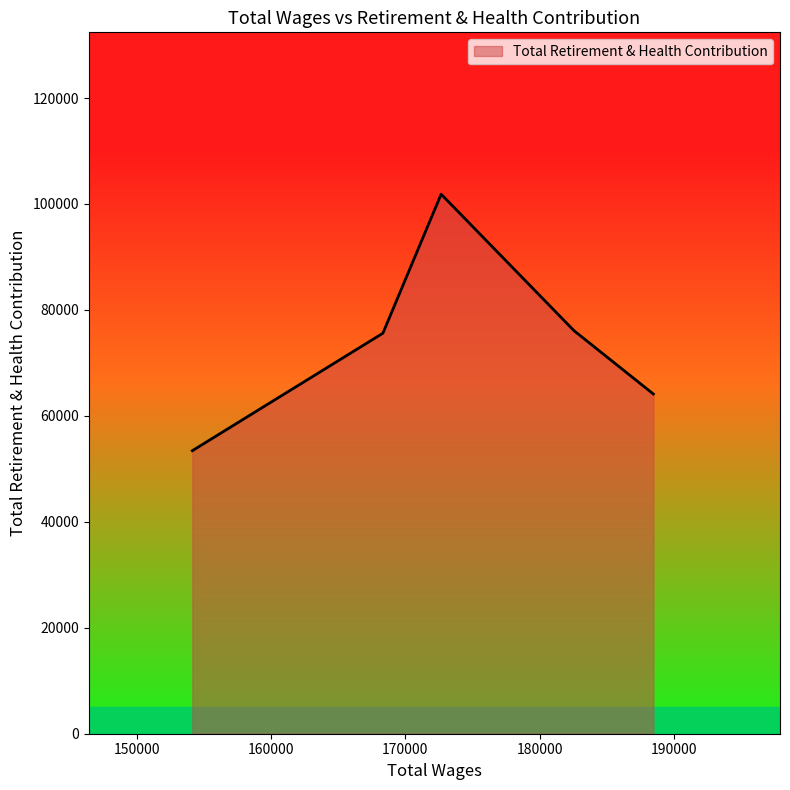

What is the difference between the second highest and second lowest values?

11957